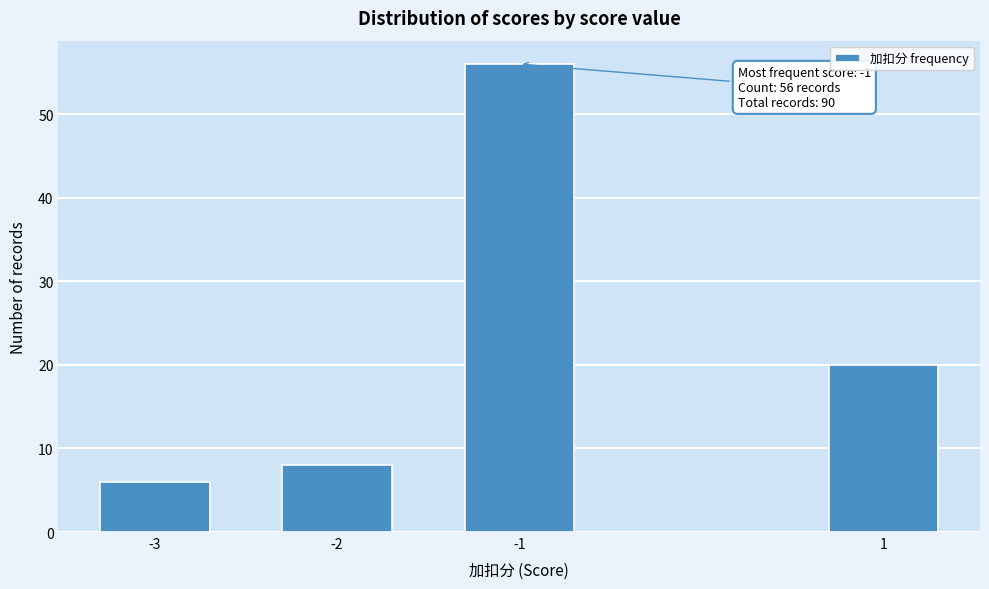

Reading right to left, list all the values displayed in this chart.

20	56	8	6